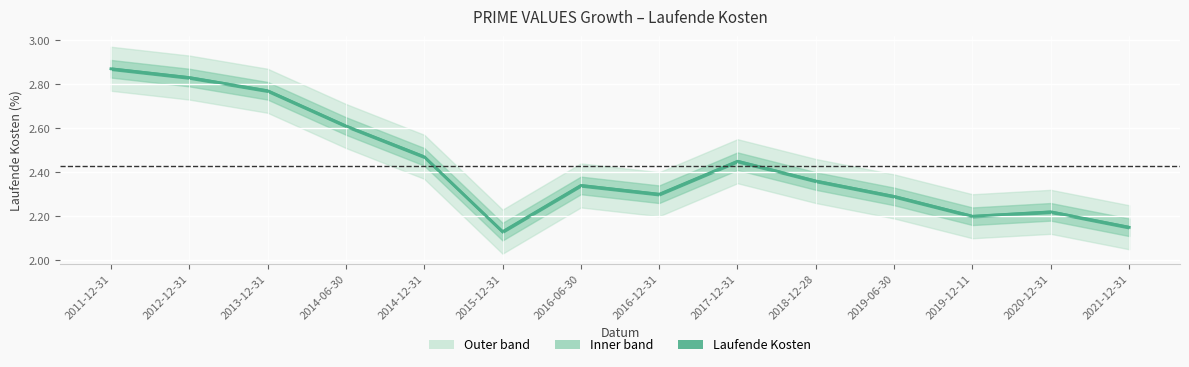

Where is the data nearest to the value 2?

2015-12-31